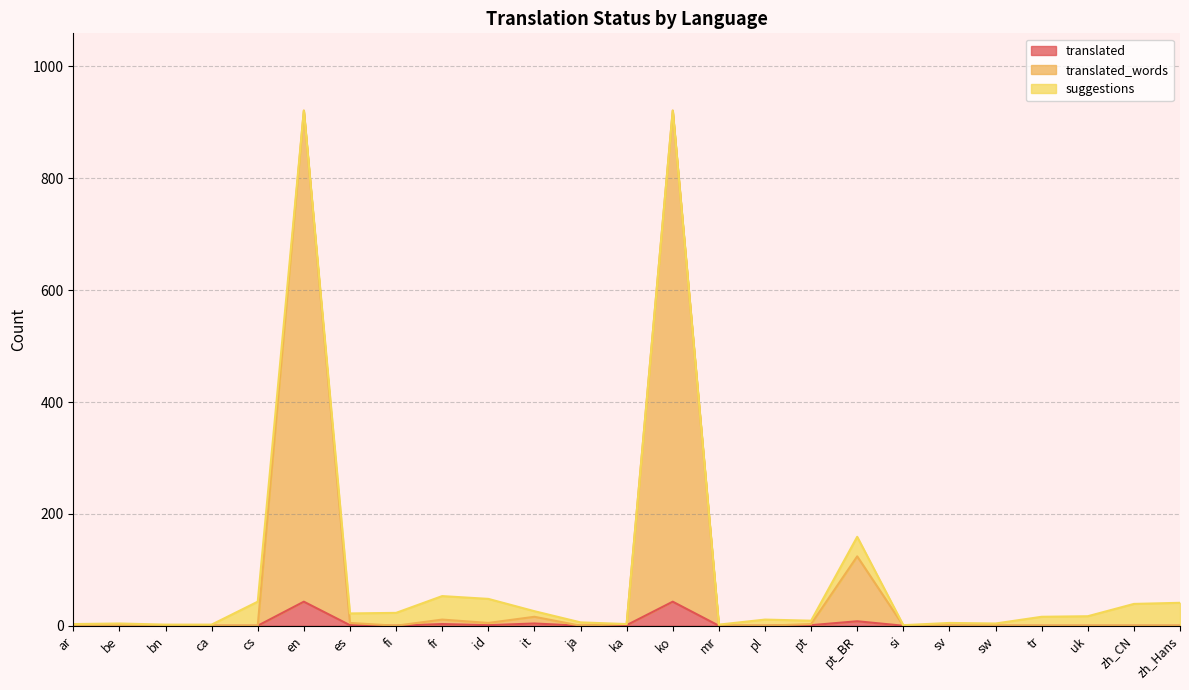

What are all the series names shown in the legend?

translated, translated_words, suggestions